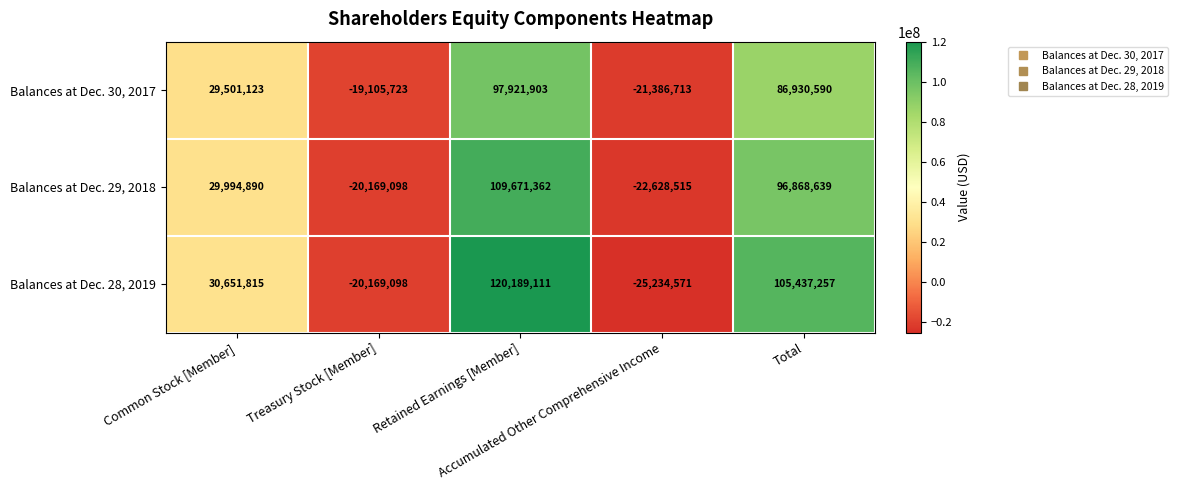

Which series has the largest range (max minus min)?

Balances at Dec. 28, 2019